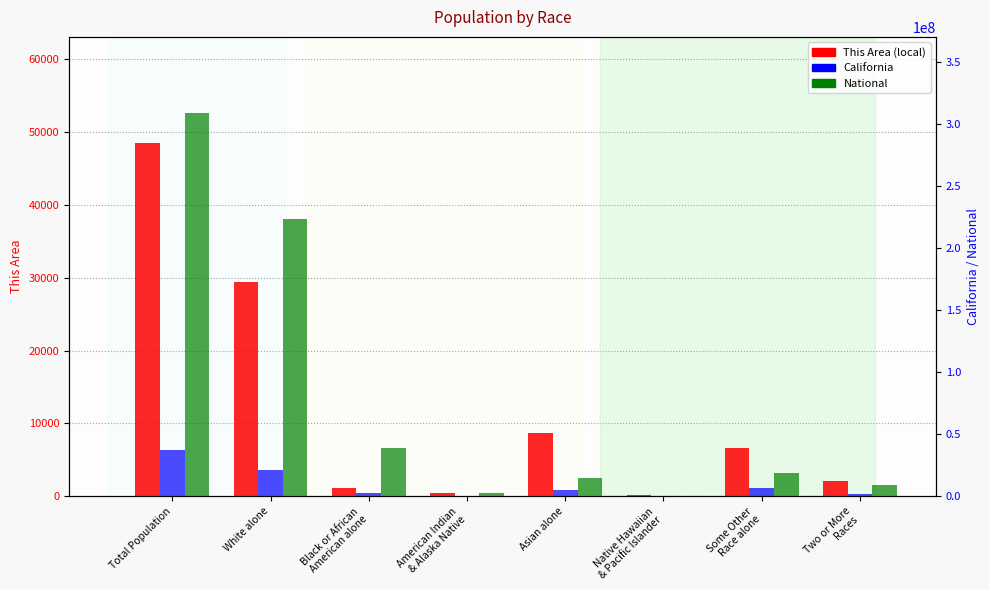

The California series shows 14412194 at White alone. True or false?

False